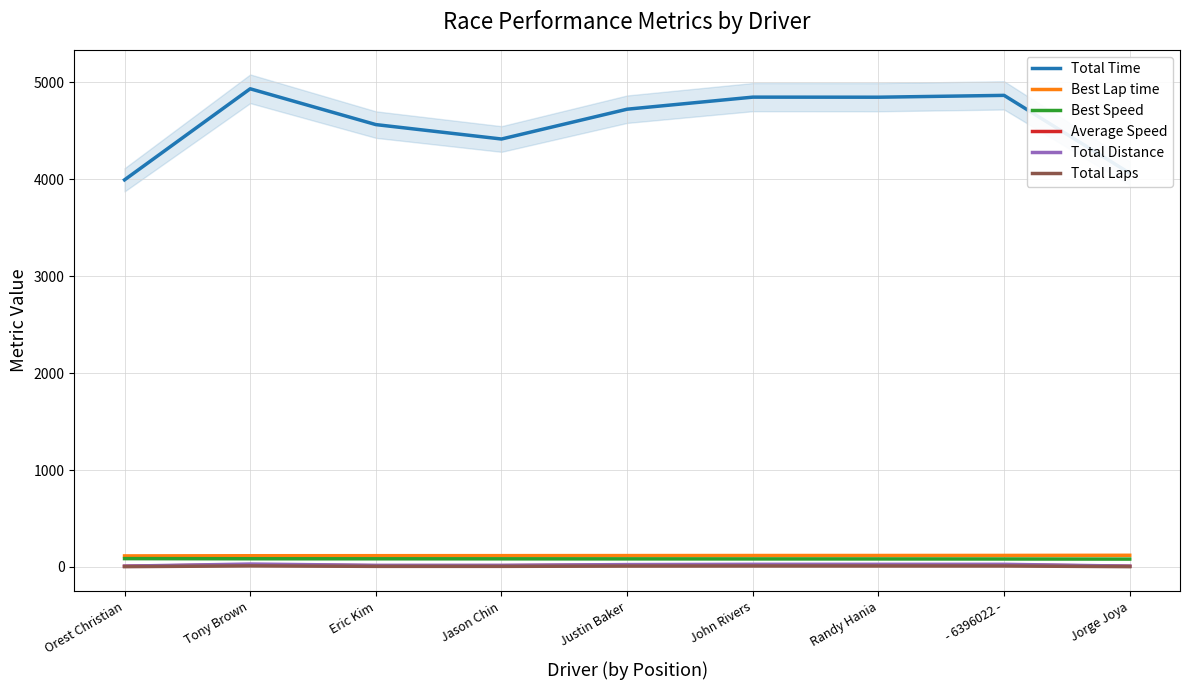

How many data points in Total Distance are less than 24?

4